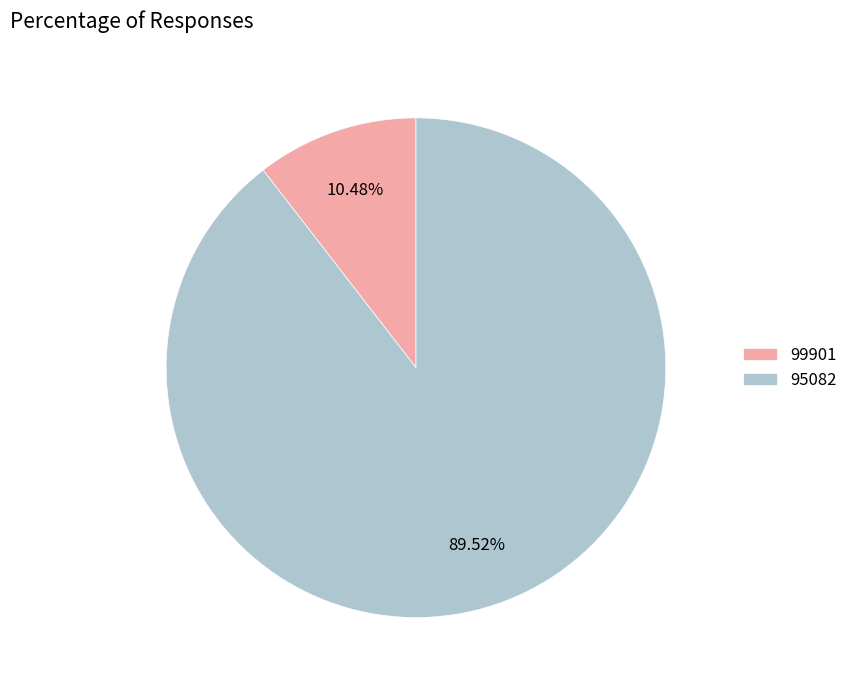

To the nearest percent, what is the difference between the 99901 and 95082 slice percentages?

79%